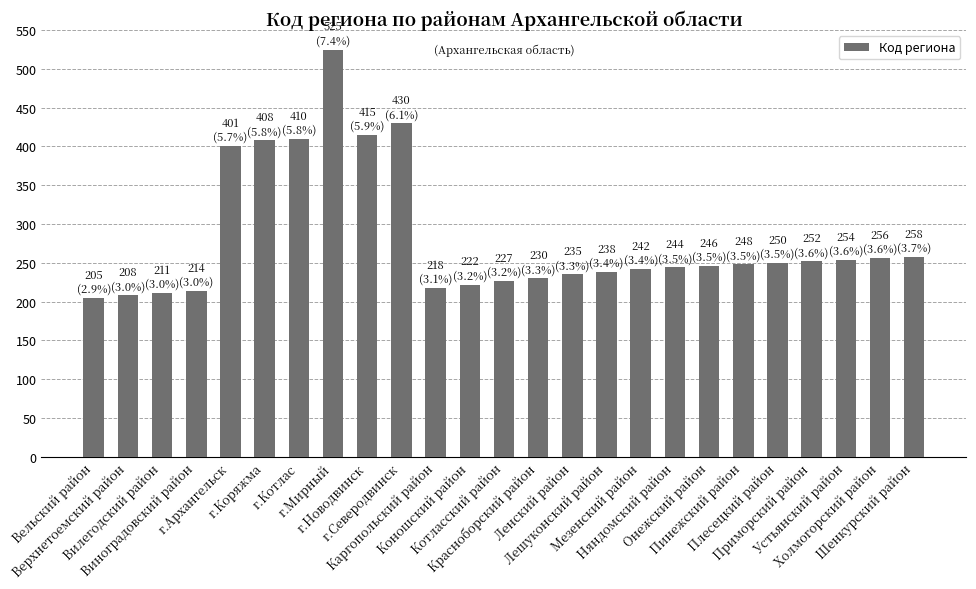

The value at Котласский район is 227. True or false?

True